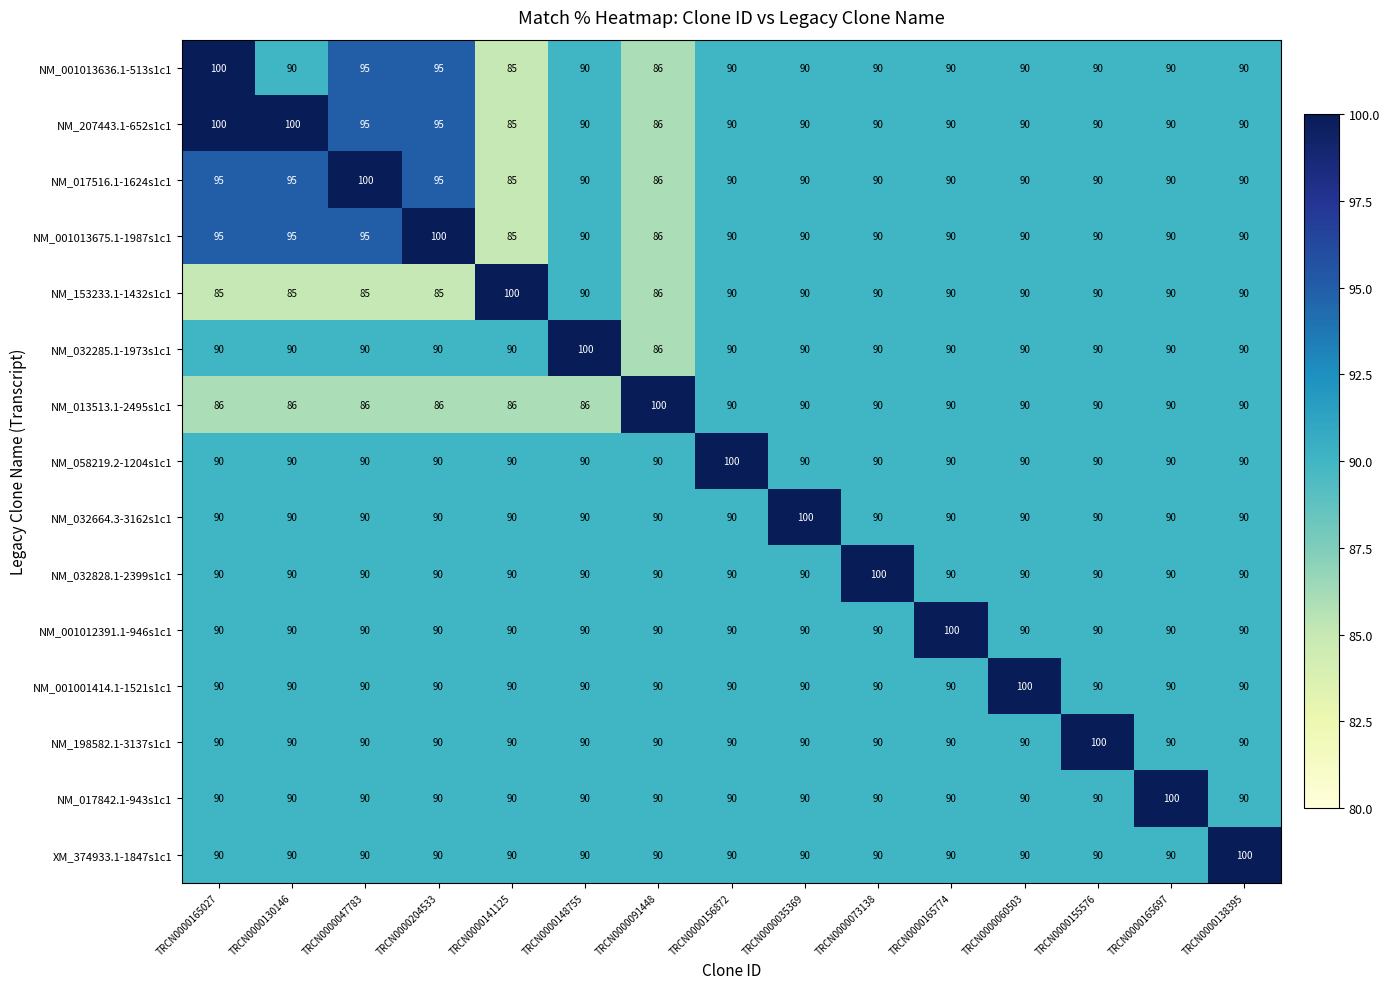

What is the difference between the highest and lowest values at TRCN0000165697?

10